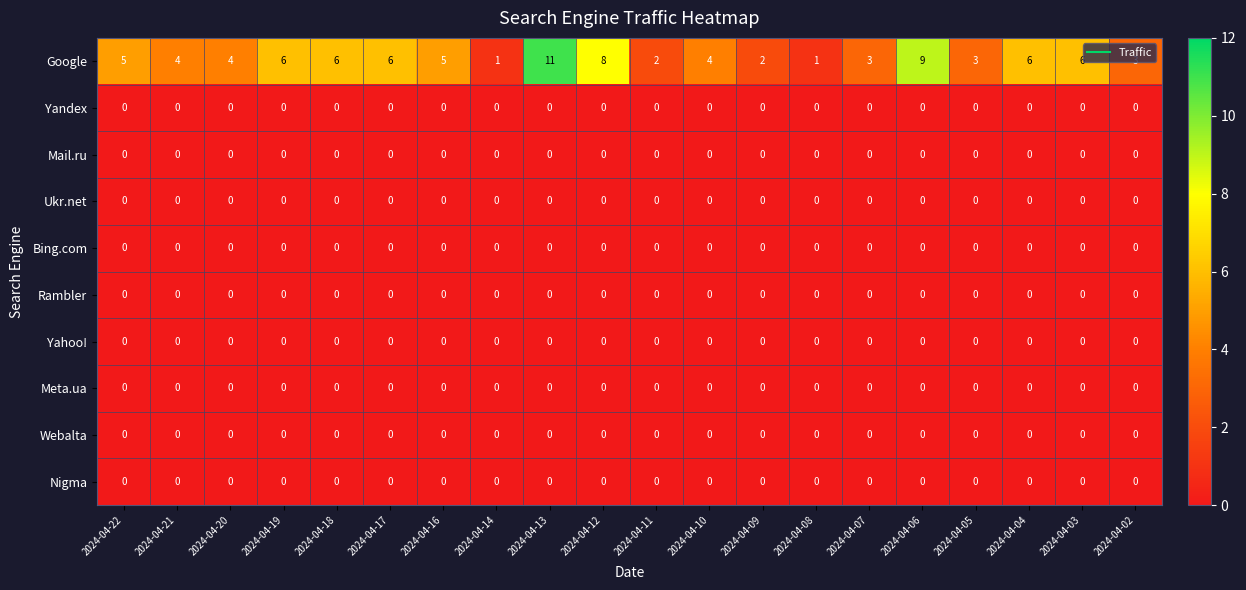

What is the average value of the Google series?

5